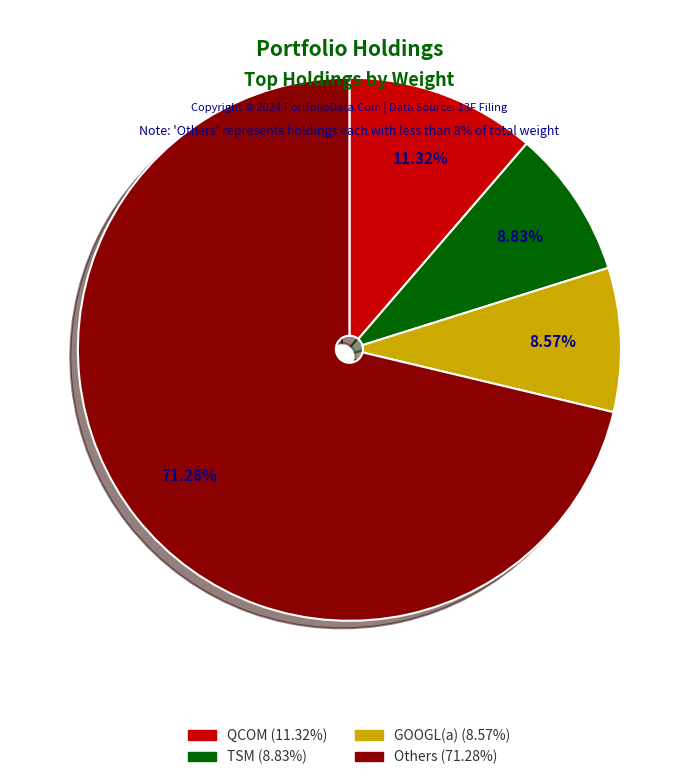

Is there a majority slice in this chart?

Yes